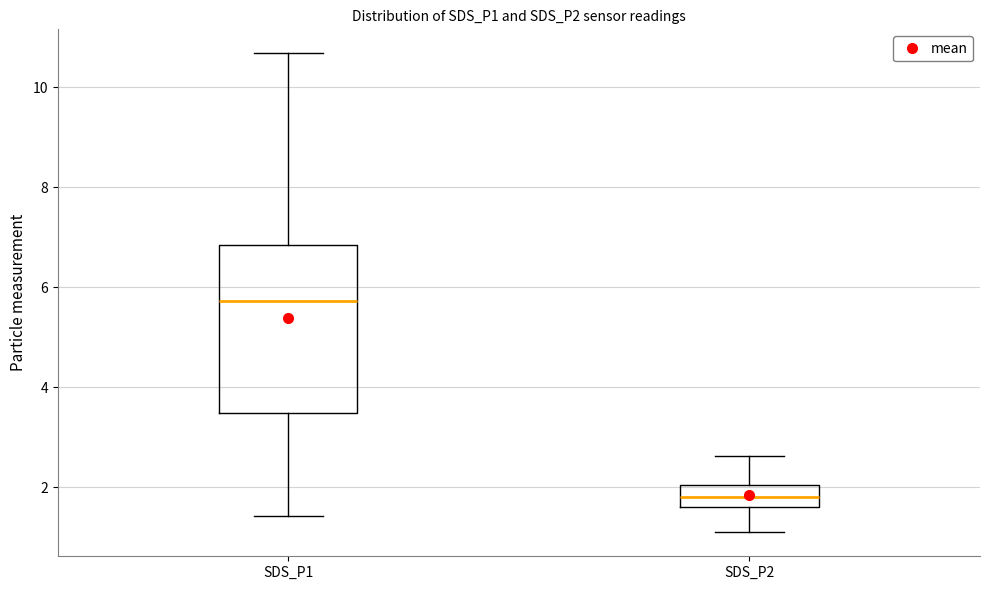

Comparing the boxes themselves (not the whiskers), which one is the tallest?

SDS_P1